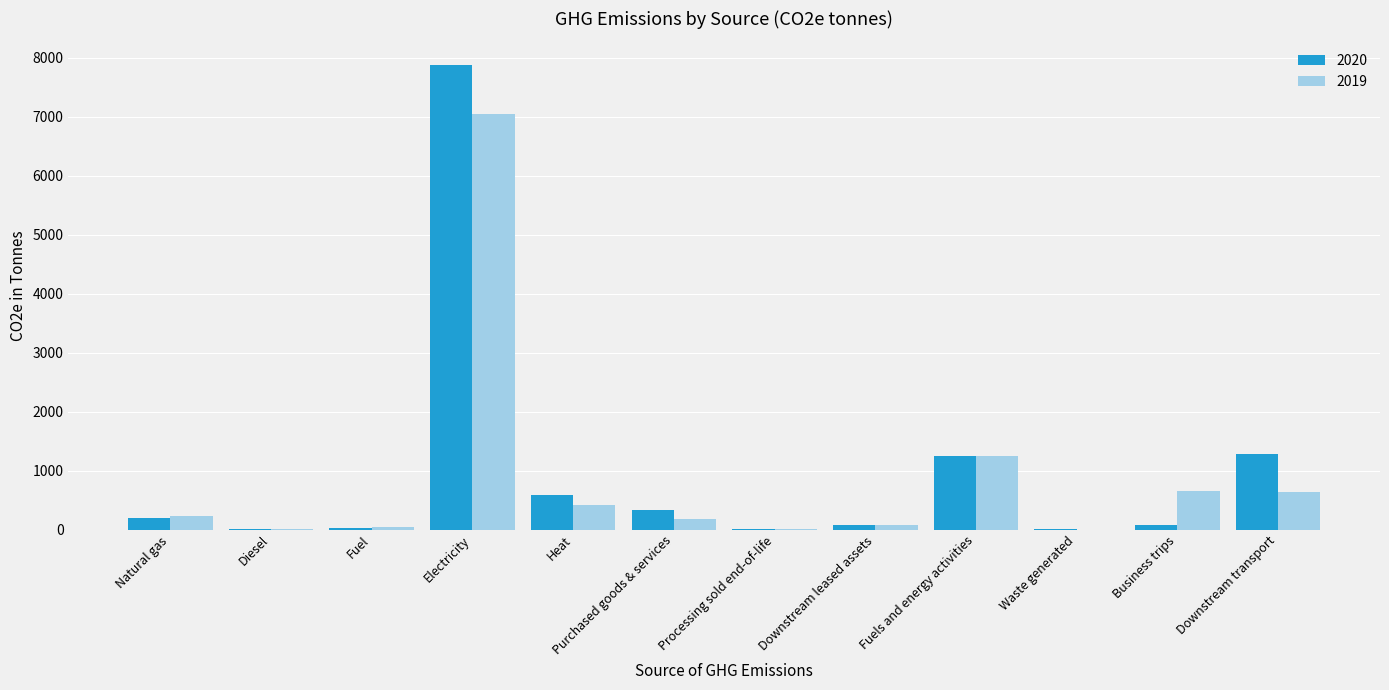

Is it true that 2020 equals 279.7 at Heat?

False